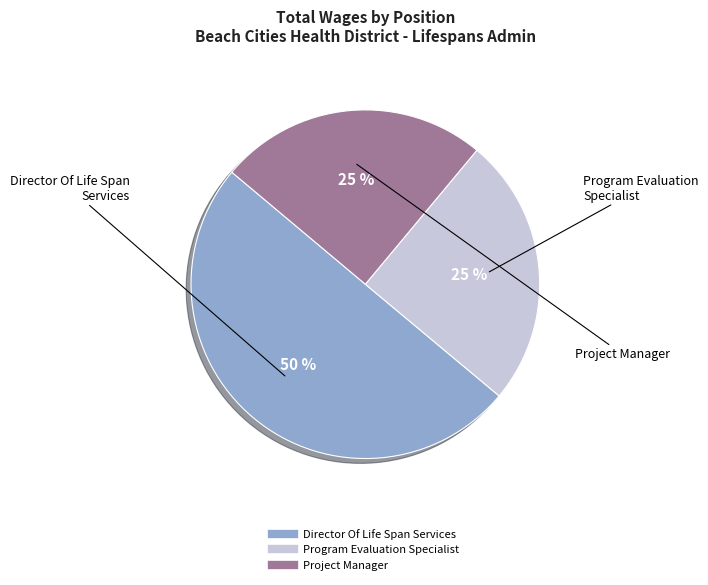

To the nearest percent, what is the difference between the Program Evaluation Specialist and Director Of Life Span Services slice percentages?

25%